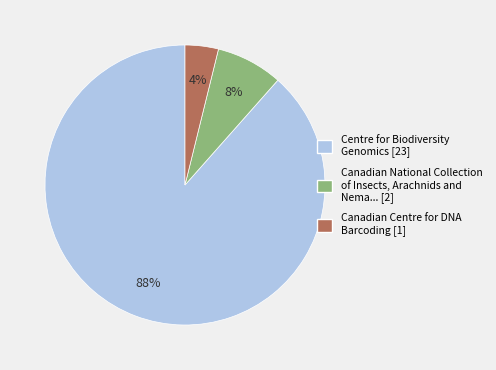

Is there any slice that represents more than half of the pie?

Yes